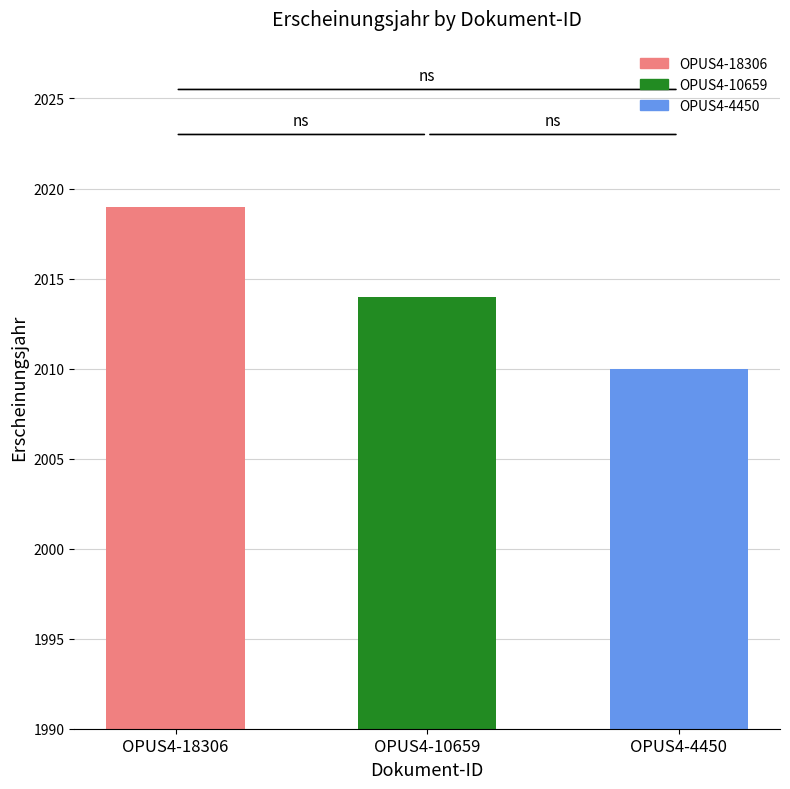

Reading left to right, extract all data points from this chart.

OPUS4-18306=2019	OPUS4-10659=2014	OPUS4-4450=2010